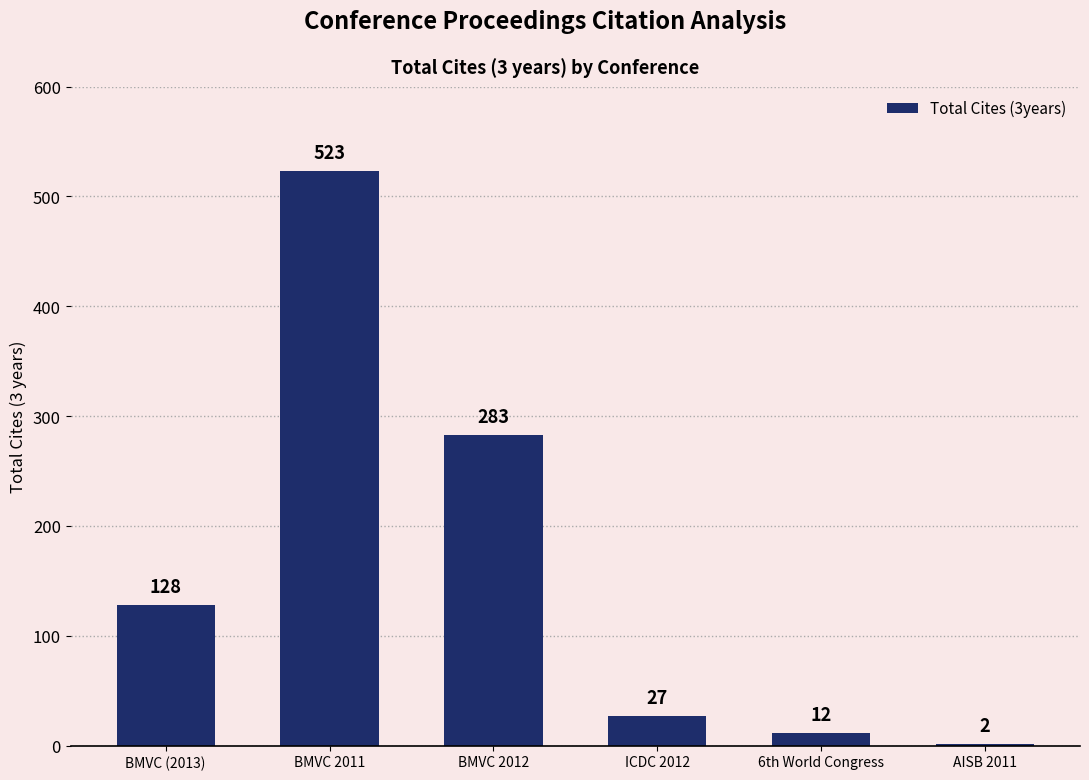

The chart shows a value of 177 at BMVC (2013). True or false?

False